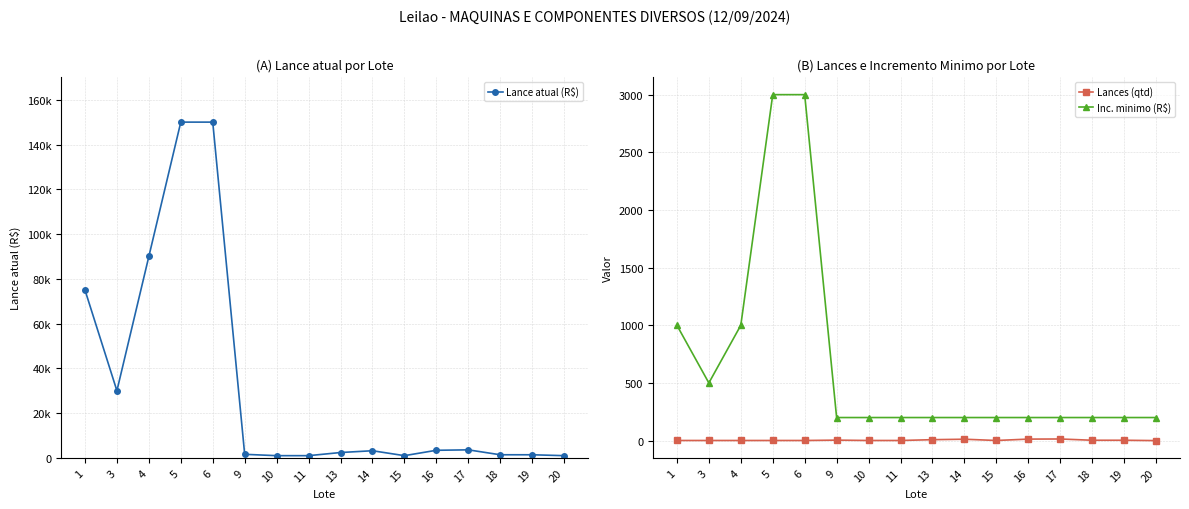

Where is the first local minimum for Lances (qtd)?

15